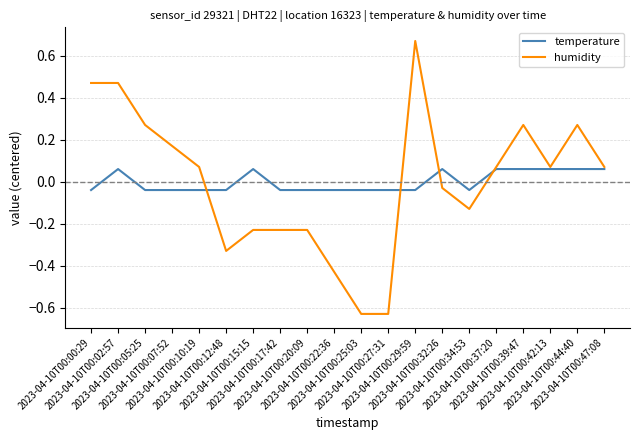

Rank the series by their maximum value, from highest to lowest.

humidity, temperature